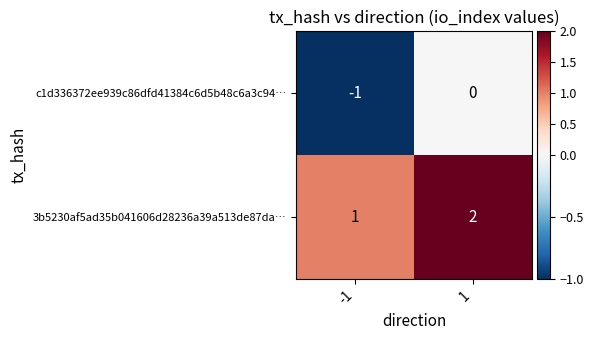

What is the sum of the 3b5230af5ad35b041606d28236a39a513de87da… values at 1 and -1?

3